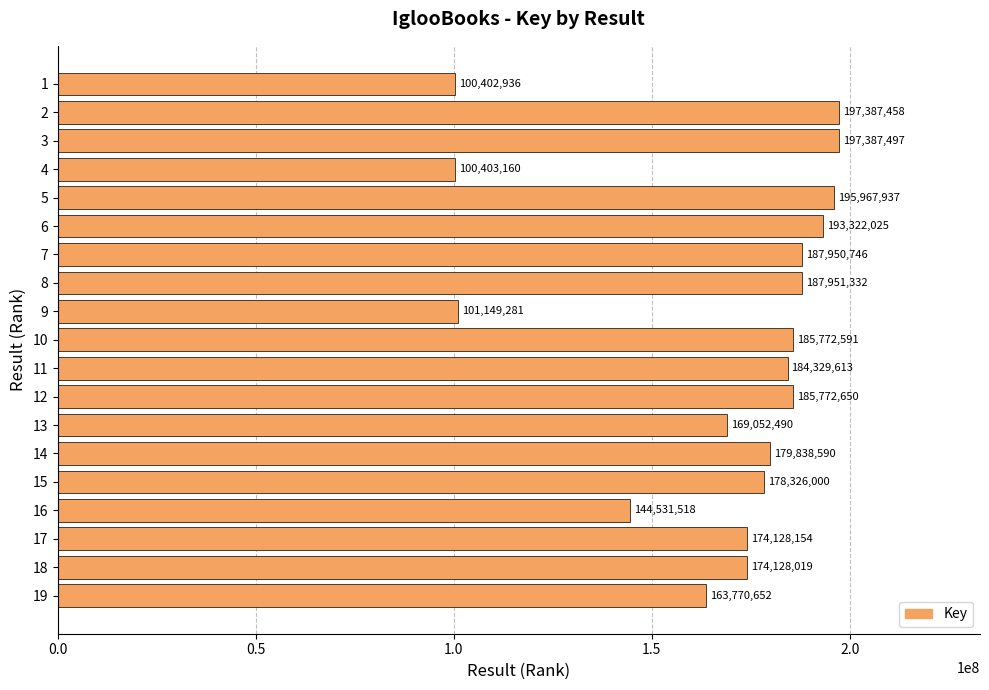

Read the value at 4, to the nearest 10.

100403160